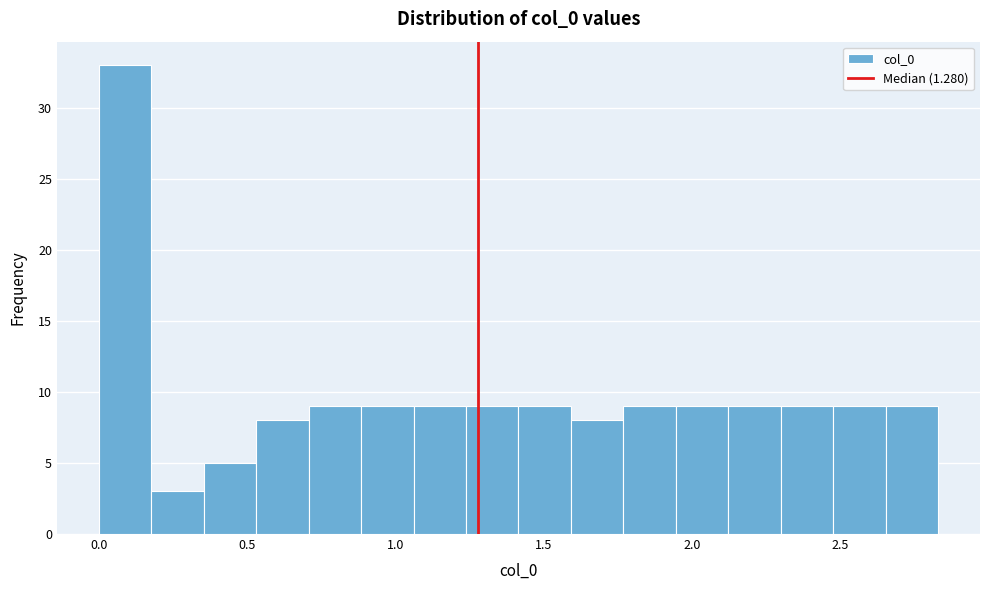

Read against the x-axis, roughly where is the centre of the tallest bar?

0.10